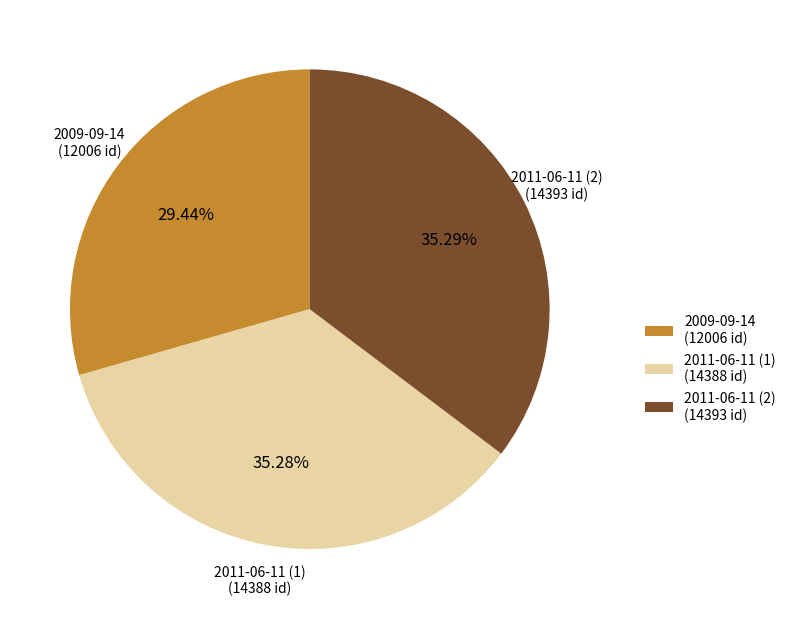

Which has a higher value, 2009-09-14 (12006 id) or 2011-06-11 (1) (14388 id)?

2011-06-11 (1) (14388 id)